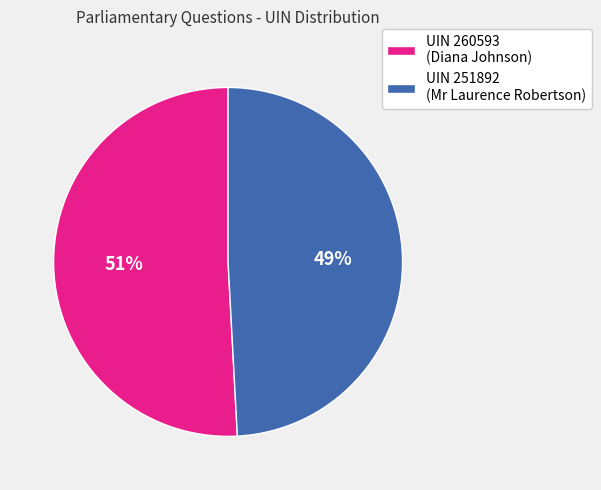

To the nearest percent, what is the average slice percentage?

50%